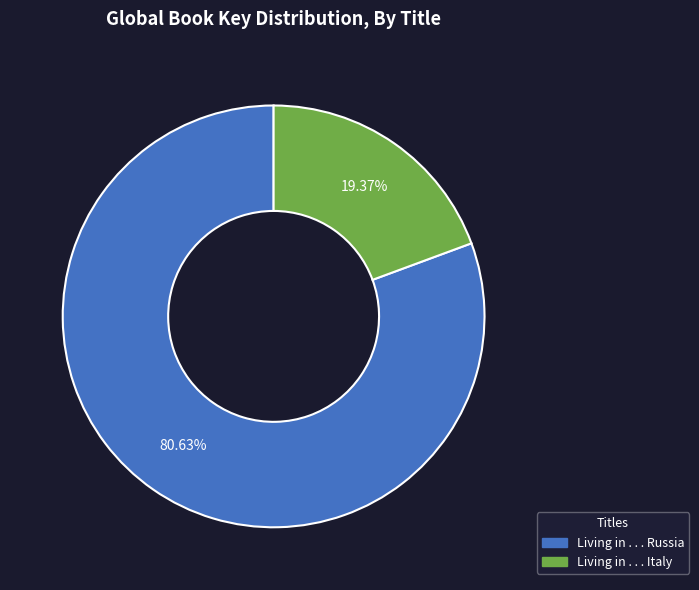

To the nearest percent, what is the combined percentage of Living in . . . Italy and Living in . . . Russia?

100%